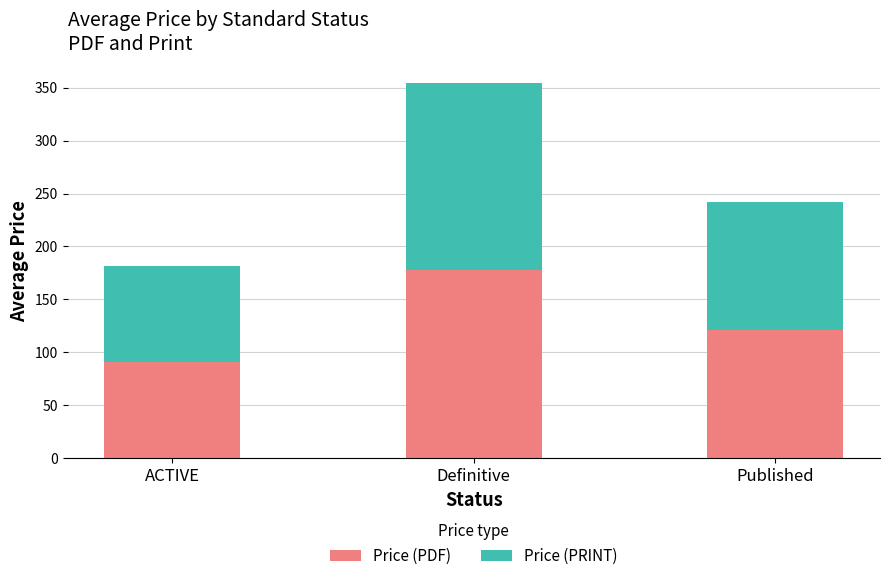

What is the lowest value of the Price (PDF) series?

90.9